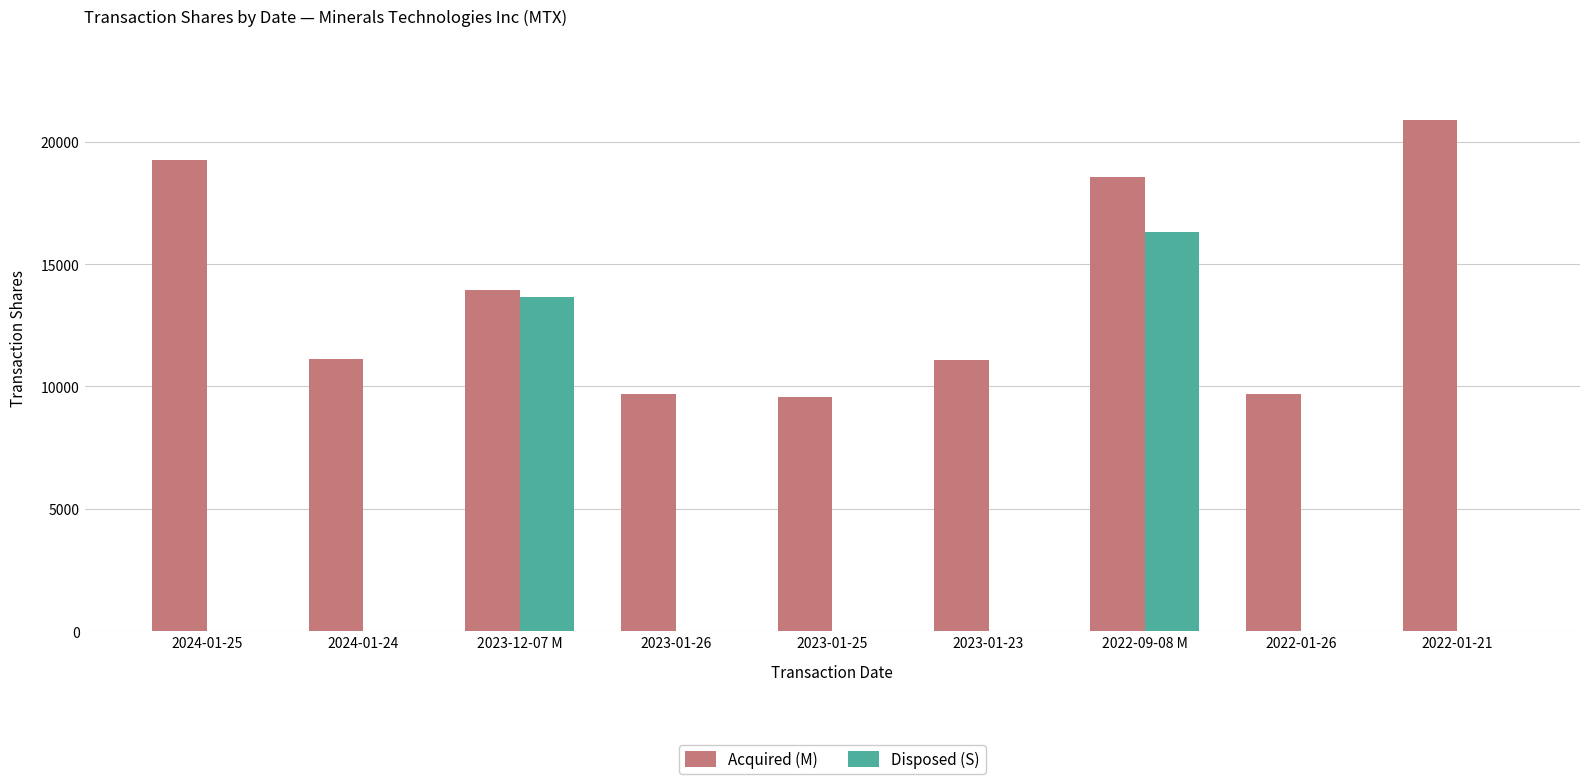

What is the sum of all Disposed (S) values?

29961